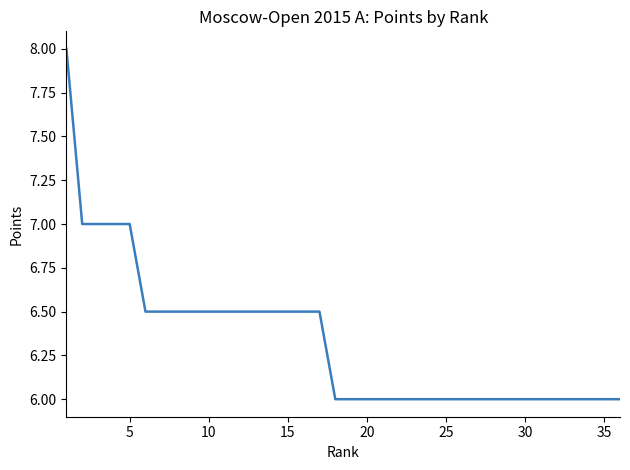

What is the minimum value shown in the chart?

6.0